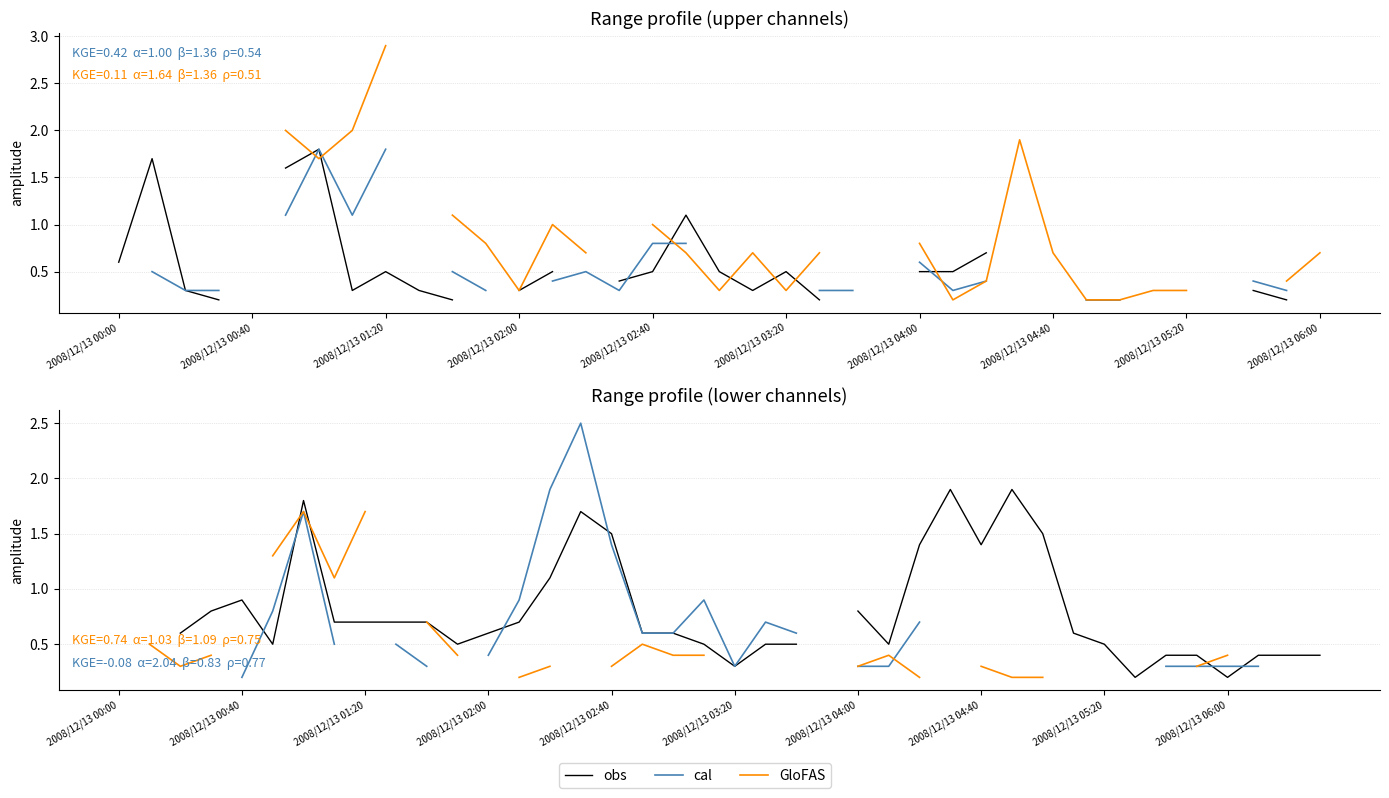

What is the label of the 39th point from the right?

2008/12/13 00:40